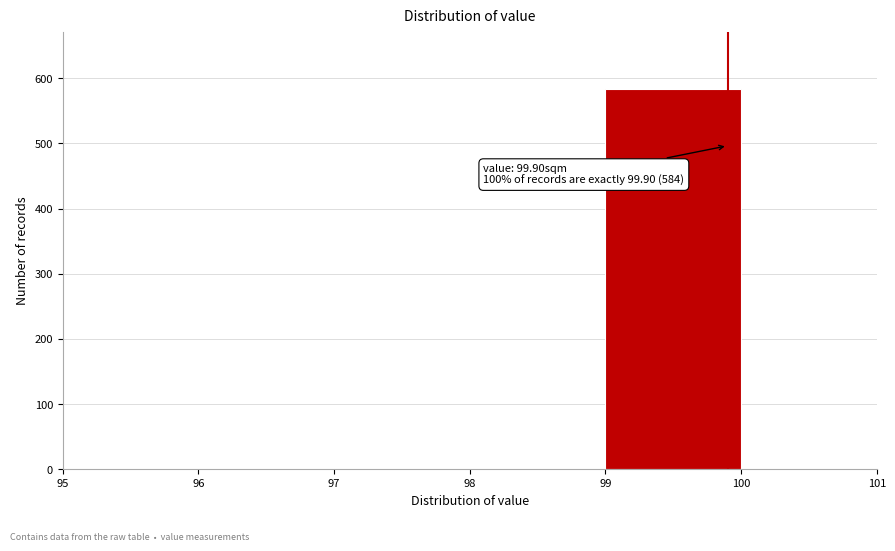

Which range on the x-axis has the tallest bar?

99 to 100